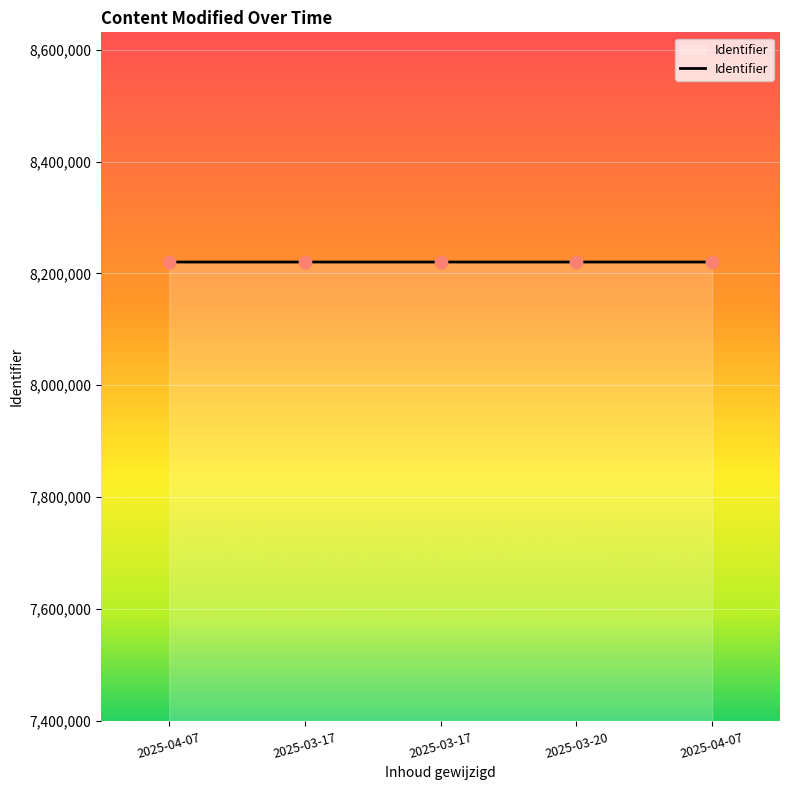

How many values are below 8220484?

2